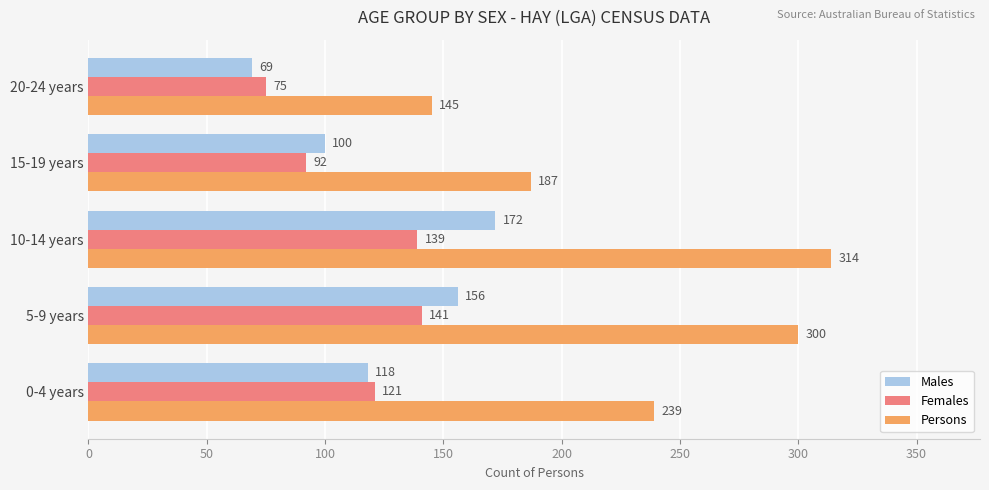

List the series in order of their peak value, highest first.

Persons, Males, Females